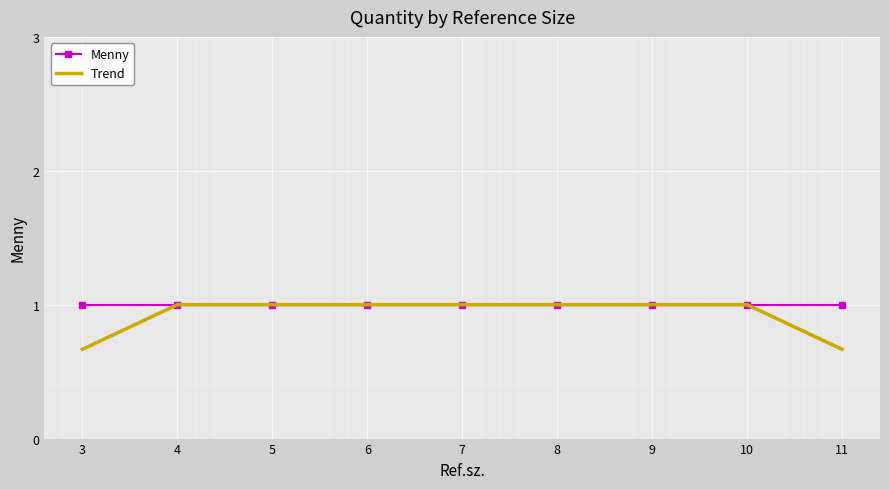

What is the sum of the Menny values at 8 and 6?

2.0